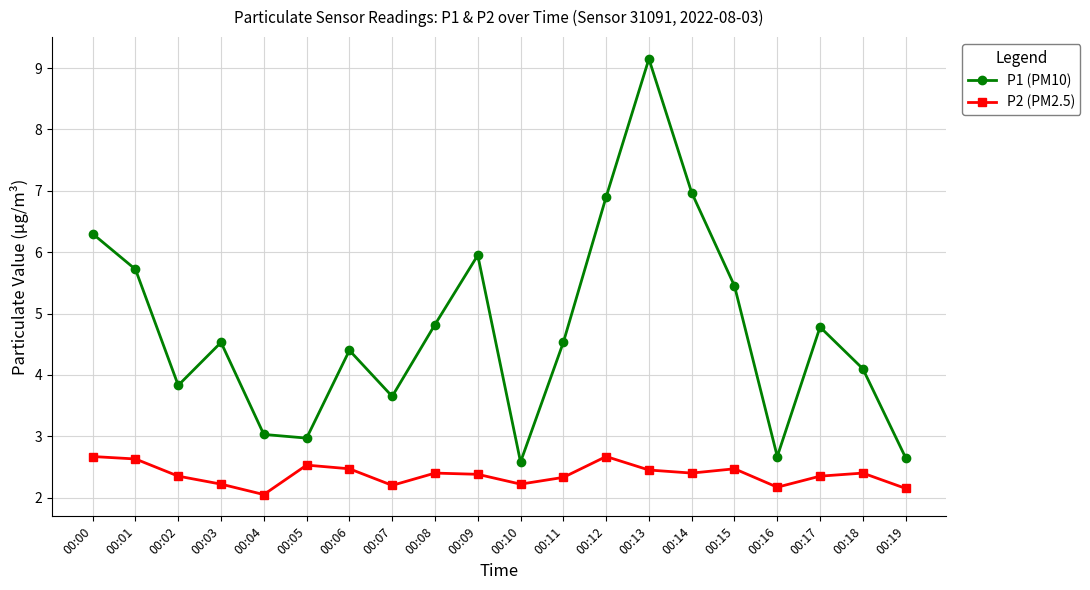

What is the total value across all series at 00:15?

7.9